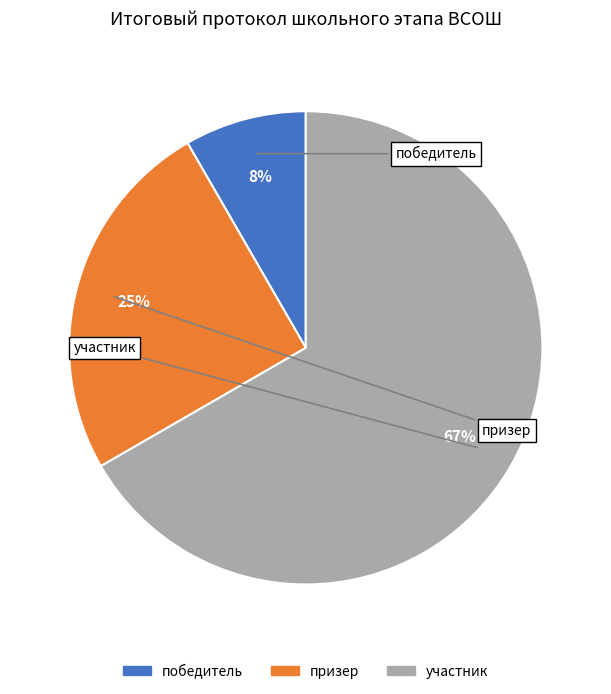

To the nearest percent, what percentage of the pie is победитель?

8%